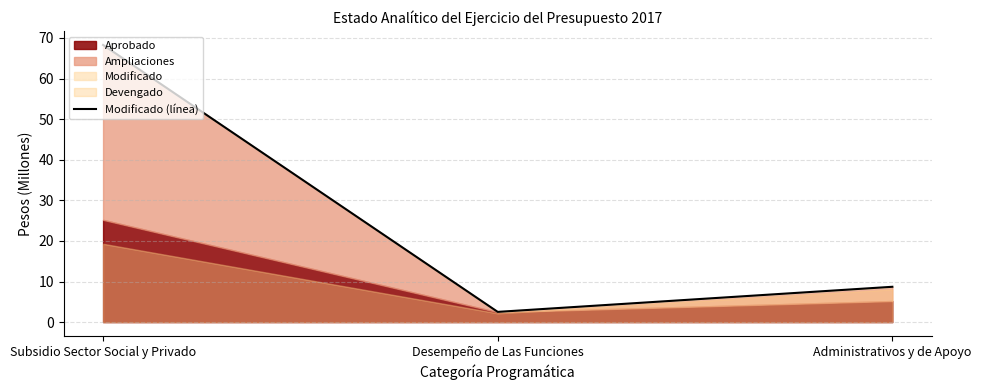

True or false: the data shows 14.6 at Subsidio Sector Social y Privado.

False